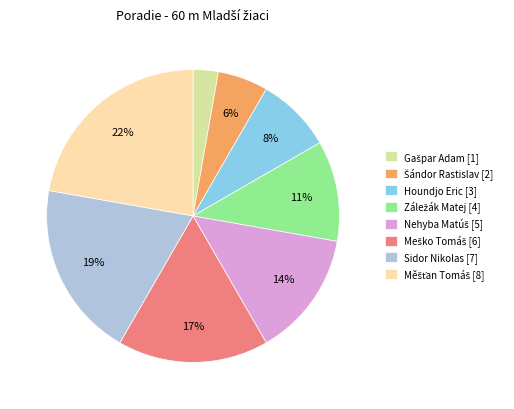

What percentage is the Sidor Nikolas [7] slice, to the nearest percent?

19%